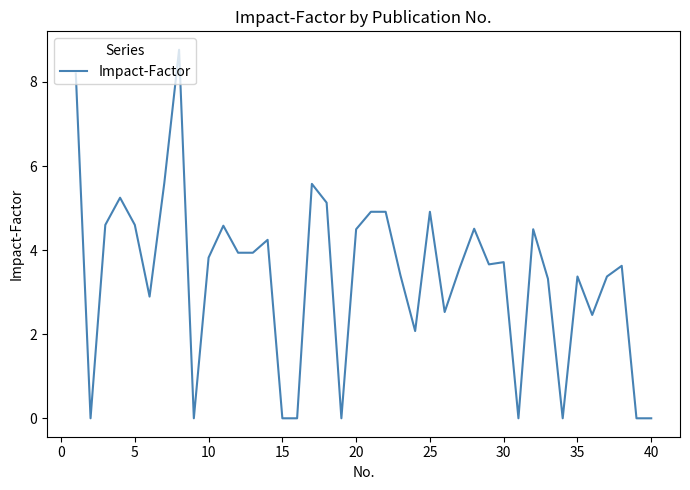

What is the maximum value shown in the chart?

8.8